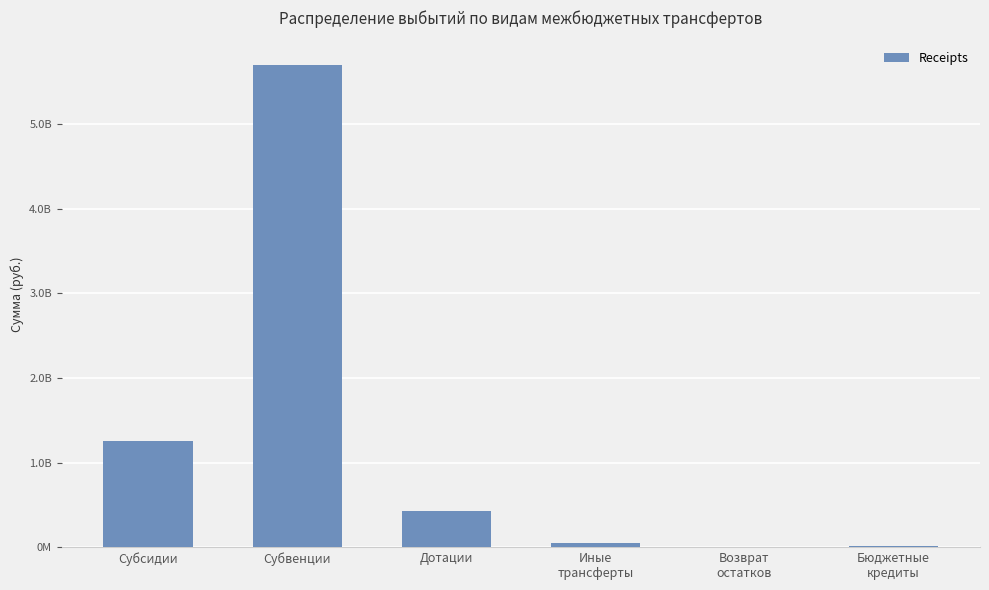

What is the smallest value displayed?

2222061.4